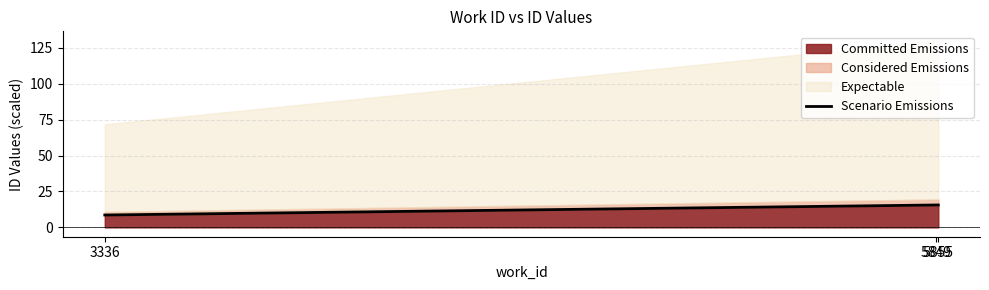

What value does the data have at 3336?

8.6